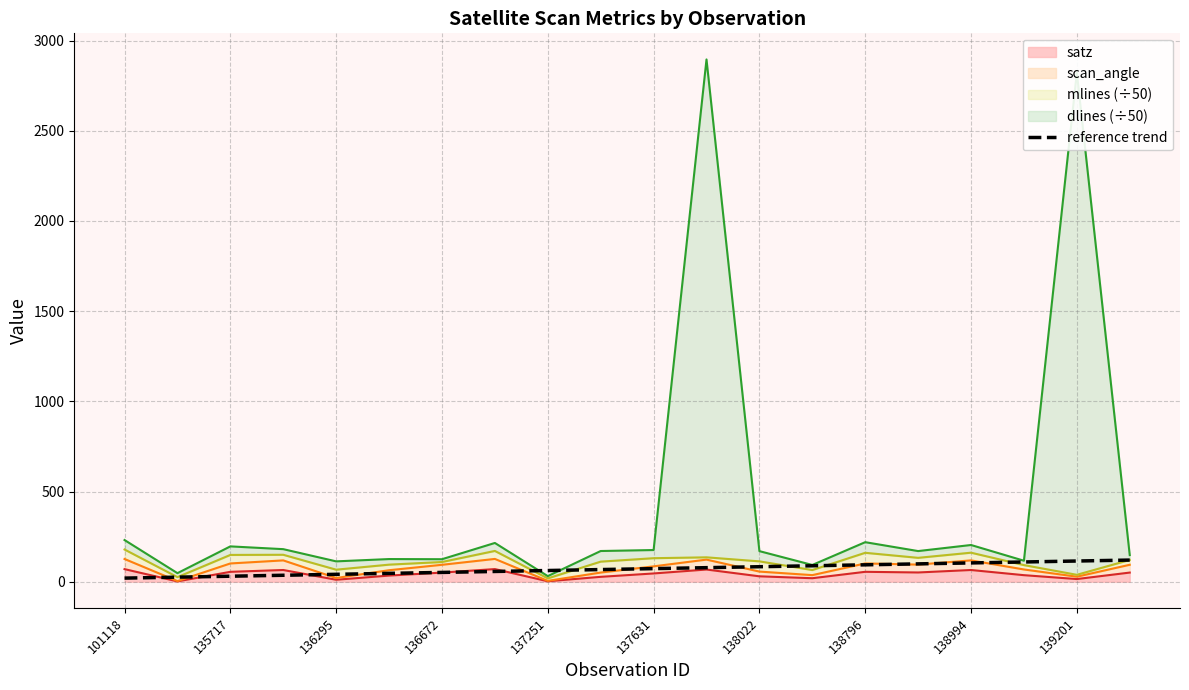

What is the difference between the second highest and second lowest values?

89.5